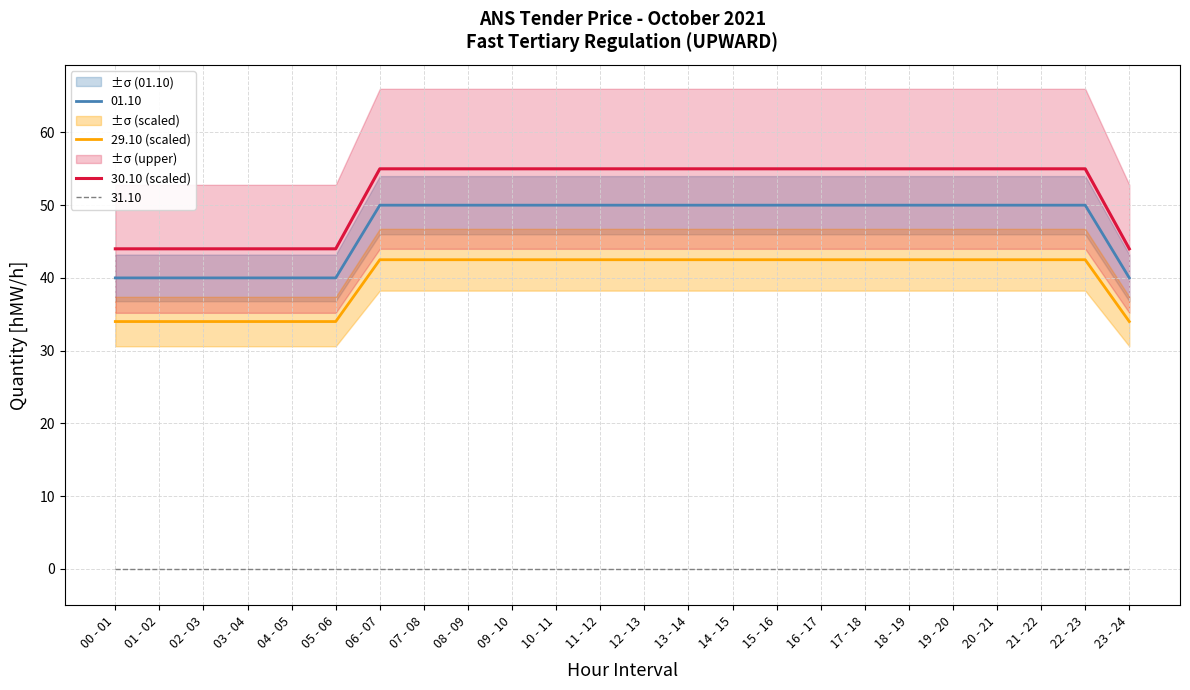

How many lines are shown in the chart?

2